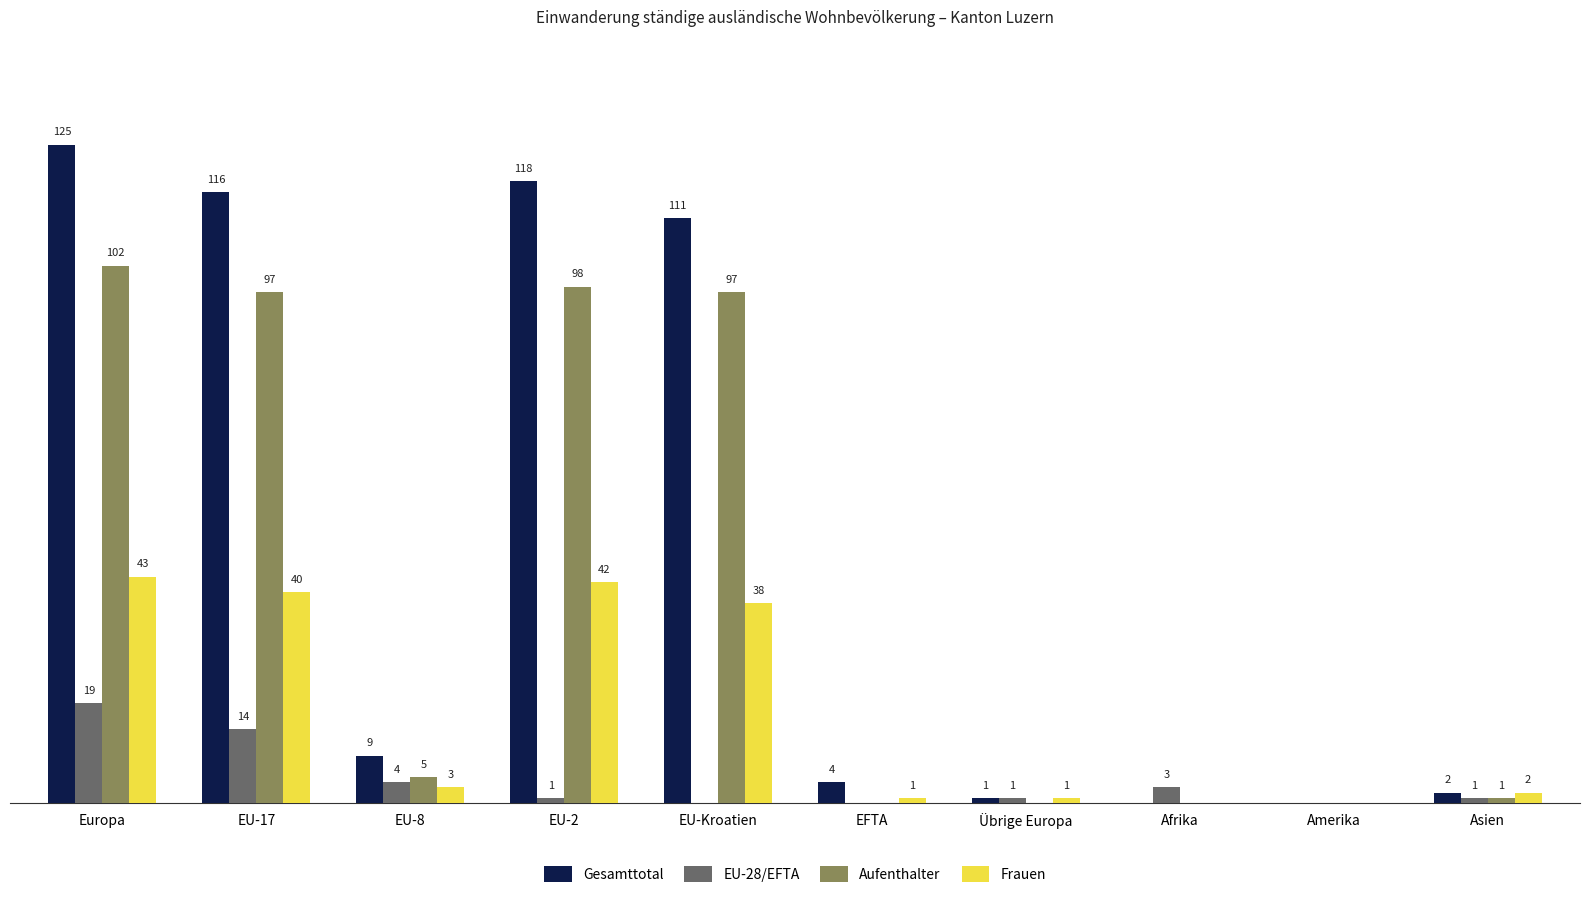

Which series has the largest total across all categories?

Gesamttotal